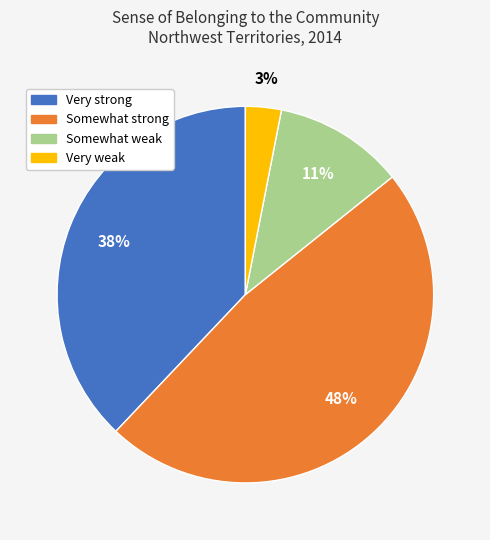

Between Somewhat strong and Very strong, which is larger?

Somewhat strong